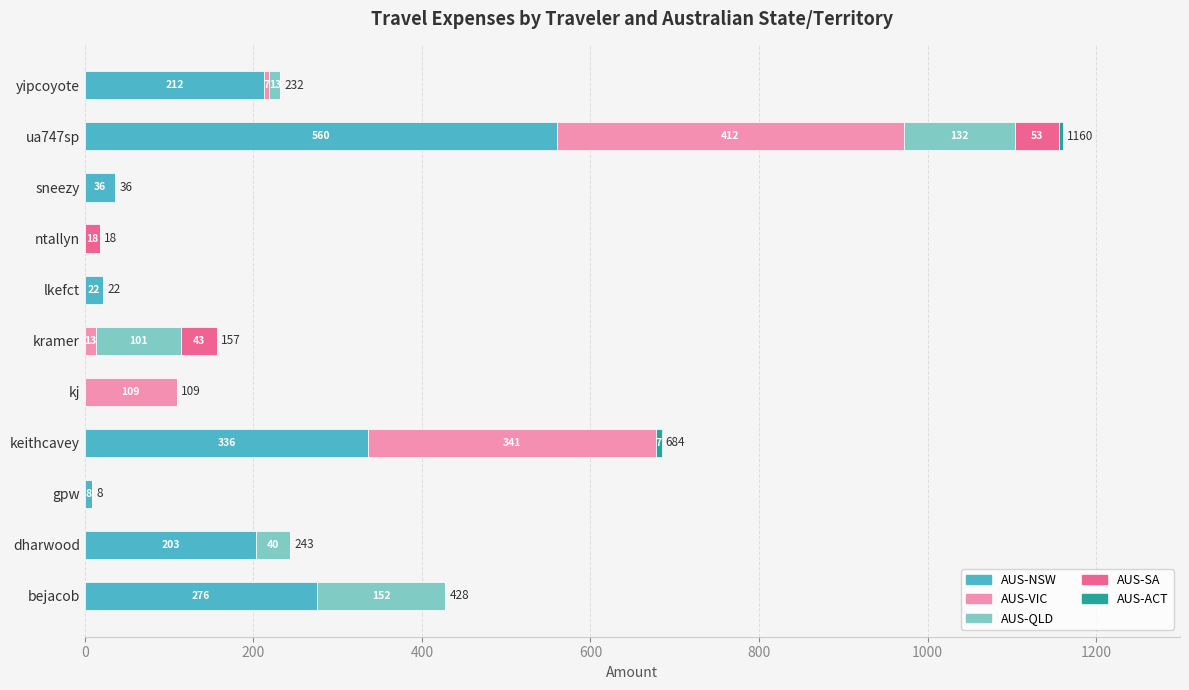

At how many categories does at least one series exceed 449?

1